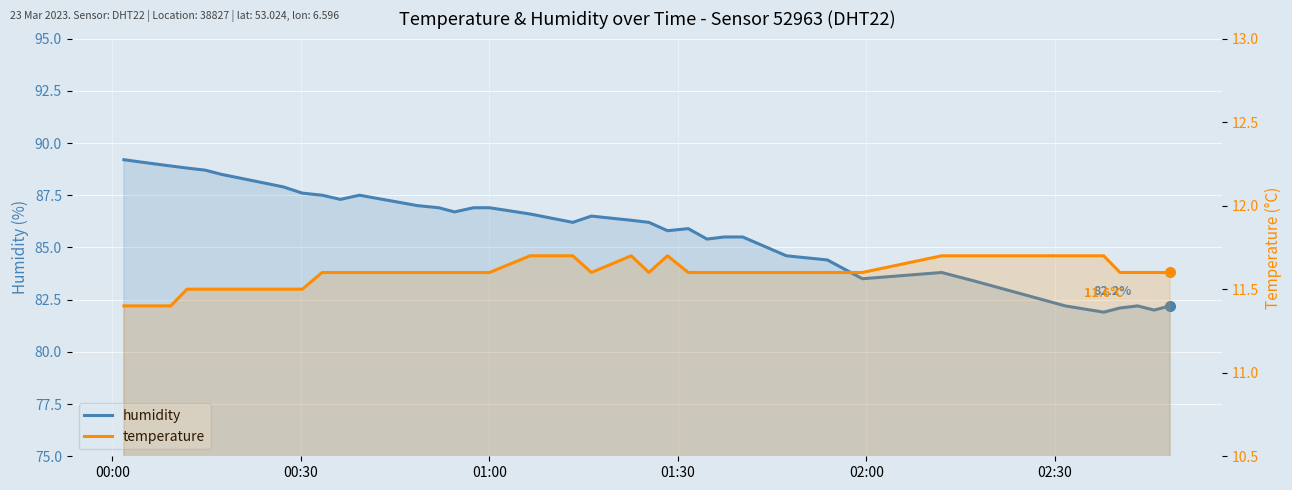

Reading left to right, list all the values displayed in this chart.

humidity: 89.2	89.1	89.0	88.9	88.8	88.7	88.5	88.3	87.9	87.6	87.5	87.3	87.5	87.0	86.9	86.7	86.9	86.9	86.6	86.2	86.5	86.3	86.2	85.8	85.9	85.4	85.5	85.5	84.6	84.4	83.5	83.8	83.6	83.4	82.2	81.9	82.1	82.2	82.0	82.2
temperature: 11.4	11.4	11.4	11.4	11.5	11.5	11.5	11.5	11.5	11.5	11.6	11.6	11.6	11.6	11.6	11.6	11.6	11.6	11.7	11.7	11.6	11.7	11.6	11.7	11.6	11.6	11.6	11.6	11.6	11.6	11.6	11.7	11.7	11.7	11.7	11.7	11.6	11.6	11.6	11.6